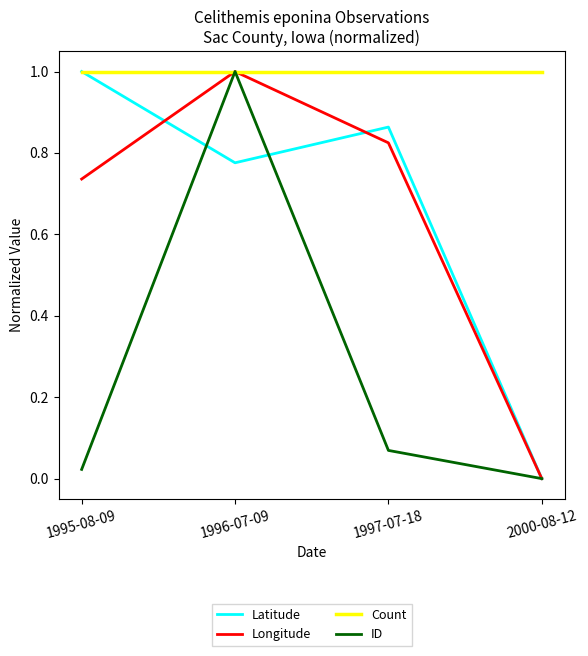

Is the value of Longitude at 1997-07-18 greater than the value of Count at 2000-08-12?

No